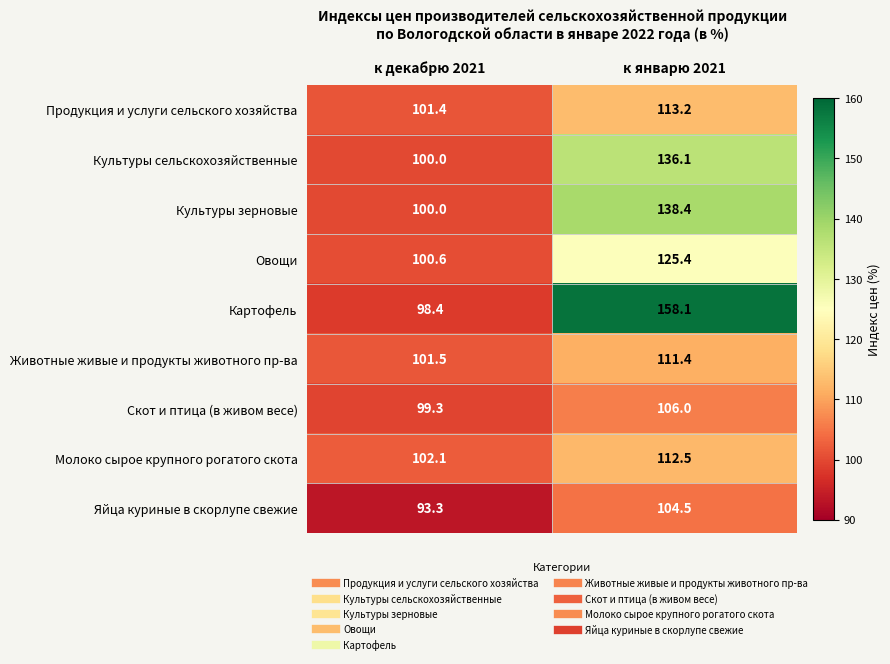

True or false: Яйца куриные в скорлупе свежие has a value of 104.5 at к январю 2021.

True